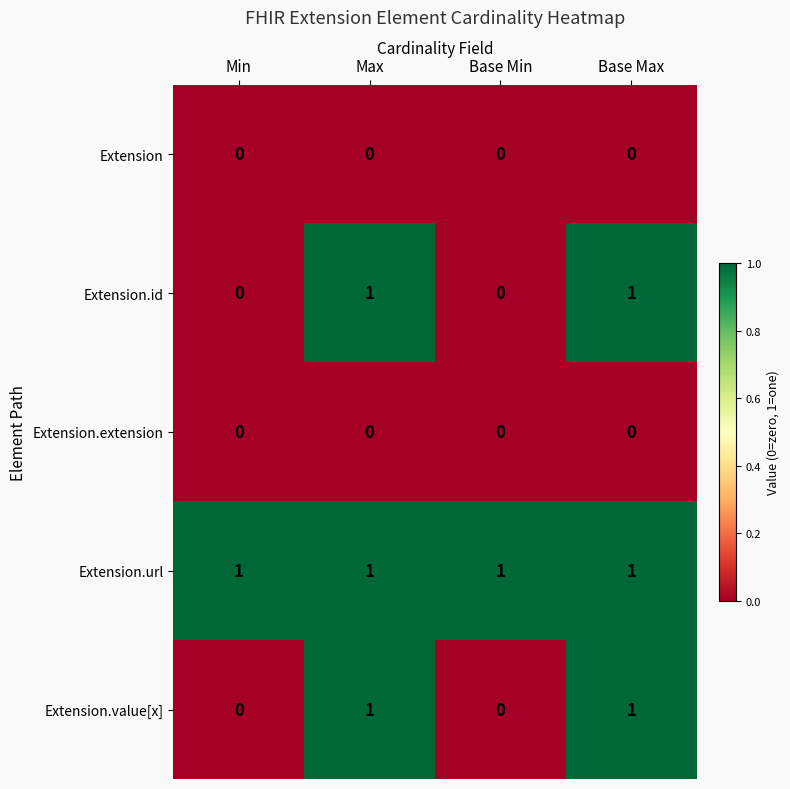

What is the difference between the highest and lowest values at Min?

1